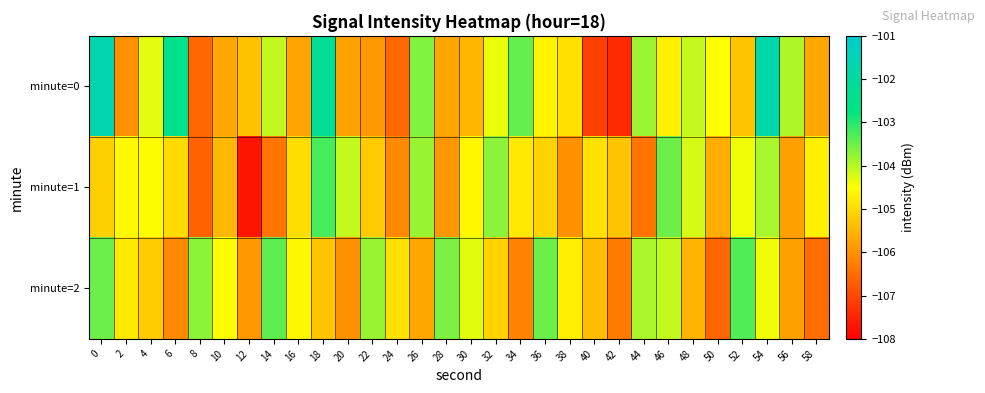

Reading left to right, list all the values displayed in this chart.

minute=0: 0=-101.7	2=-106.0	4=-104.3	6=-102.5	8=-106.6	10=-105.7	12=-105.3	14=-104.1	16=-105.7	18=-102.2	20=-105.8	22=-105.9	24=-106.5	26=-103.6	28=-105.7	30=-105.5	32=-104.4	34=-103.4	36=-104.7	38=-104.9	40=-107.1	42=-107.4	44=-103.8	46=-104.7	48=-104.1	50=-104.5	52=-105.3	54=-101.8	56=-103.9	58=-105.7
minute=1: 0=-105.1	2=-104.6	4=-104.5	6=-105.0	8=-106.6	10=-105.5	12=-107.7	14=-106.4	16=-105.0	18=-103.2	20=-104.1	22=-105.2	24=-106.1	26=-103.8	28=-105.9	30=-104.6	32=-103.7	34=-104.8	36=-105.1	38=-106.0	40=-104.9	42=-105.3	44=-106.4	46=-103.5	48=-104.2	50=-105.6	52=-104.4	54=-103.9	56=-105.8	58=-104.7
minute=2: 0=-103.5	2=-104.8	4=-105.2	6=-106.1	8=-103.7	10=-104.5	12=-105.9	14=-103.4	16=-104.6	18=-105.3	20=-106.0	22=-103.8	24=-104.9	26=-105.7	28=-103.6	30=-104.3	32=-105.1	34=-106.2	36=-103.5	38=-104.7	40=-105.4	42=-106.3	44=-103.9	46=-104.1	48=-105.5	50=-106.6	52=-103.3	54=-104.4	56=-105.8	58=-106.5